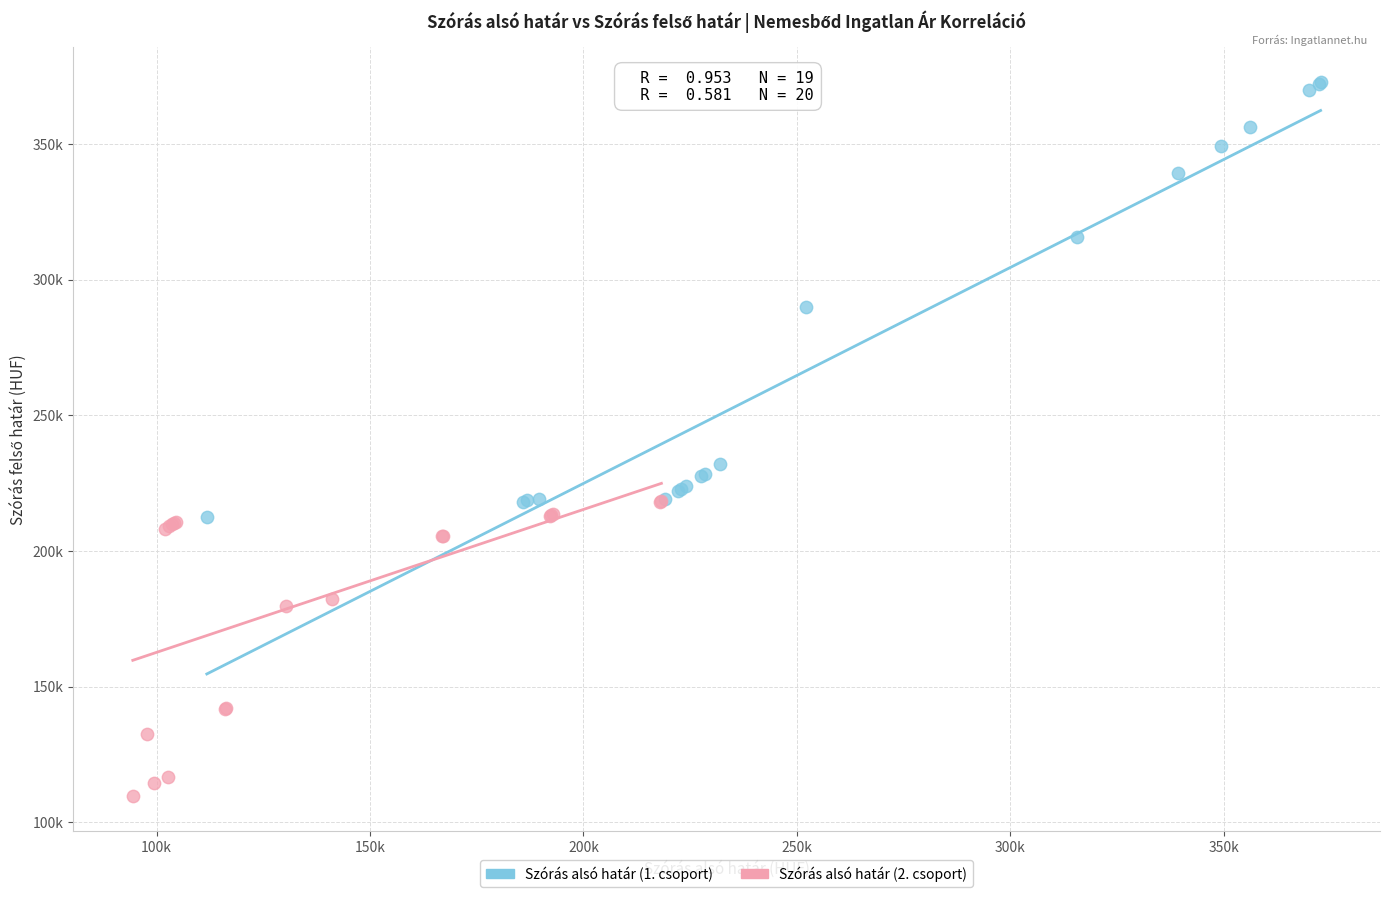

Which series reaches the maximum Y coordinate?

Szórás alsó határ (1. csoport)